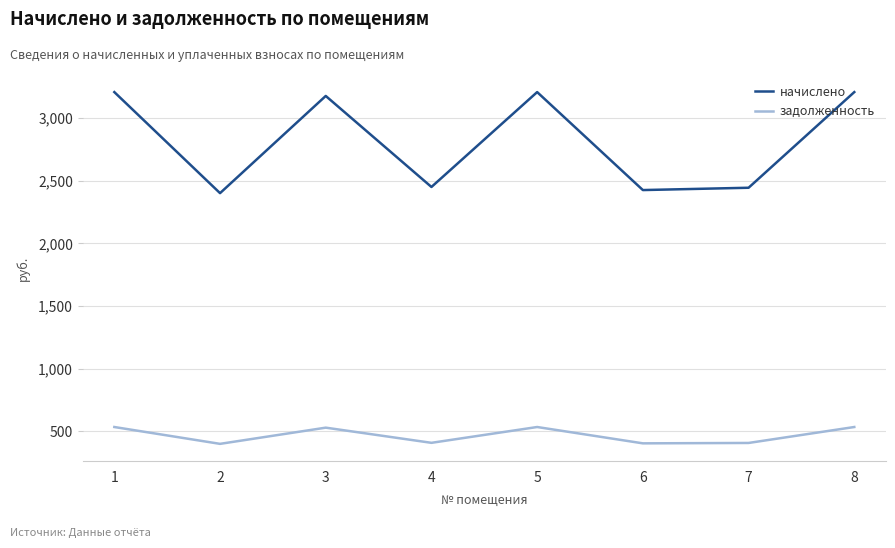

Which series has the widest spread of values?

начислено